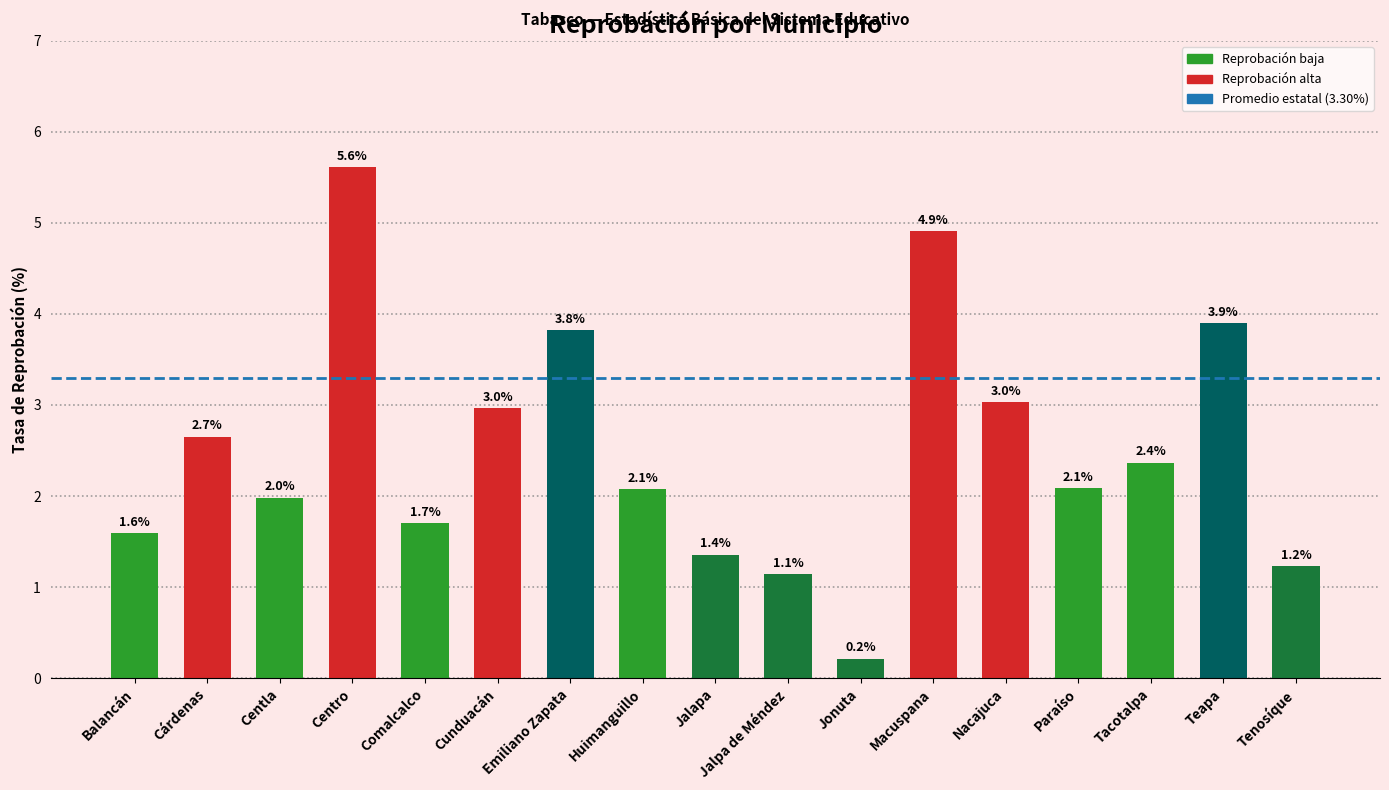

What is the smallest value displayed?

0.2